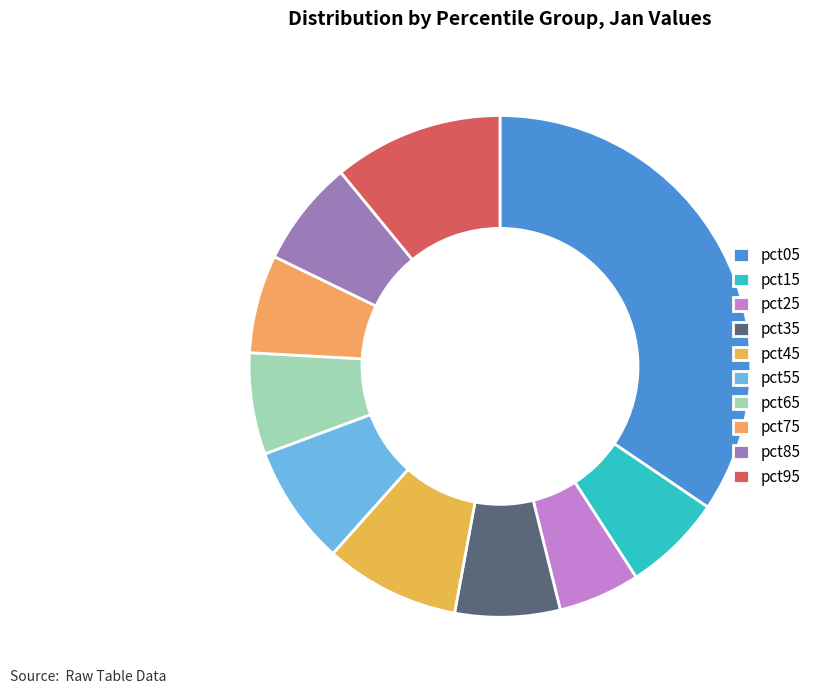

Which category has the biggest portion of the pie?

pct05